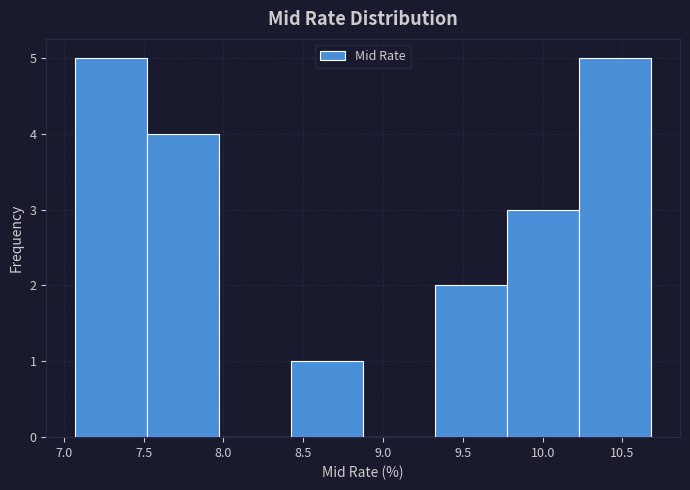

What is the height of the bar covering 8.40 to 8.90 on the x-axis? Neither the bar edges nor the heights are printed on the chart, so give them approximately, as read against the axes.

1